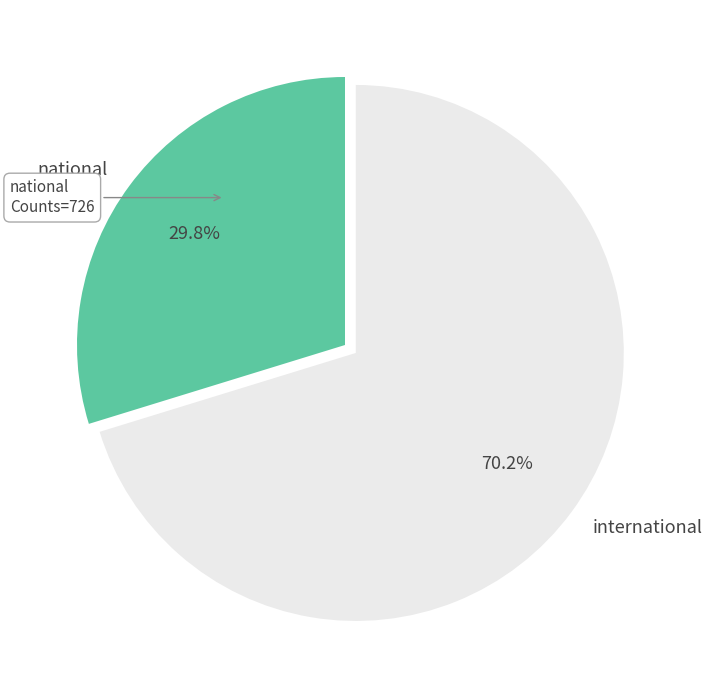

Rank the categories by value from lowest to highest.

national, international